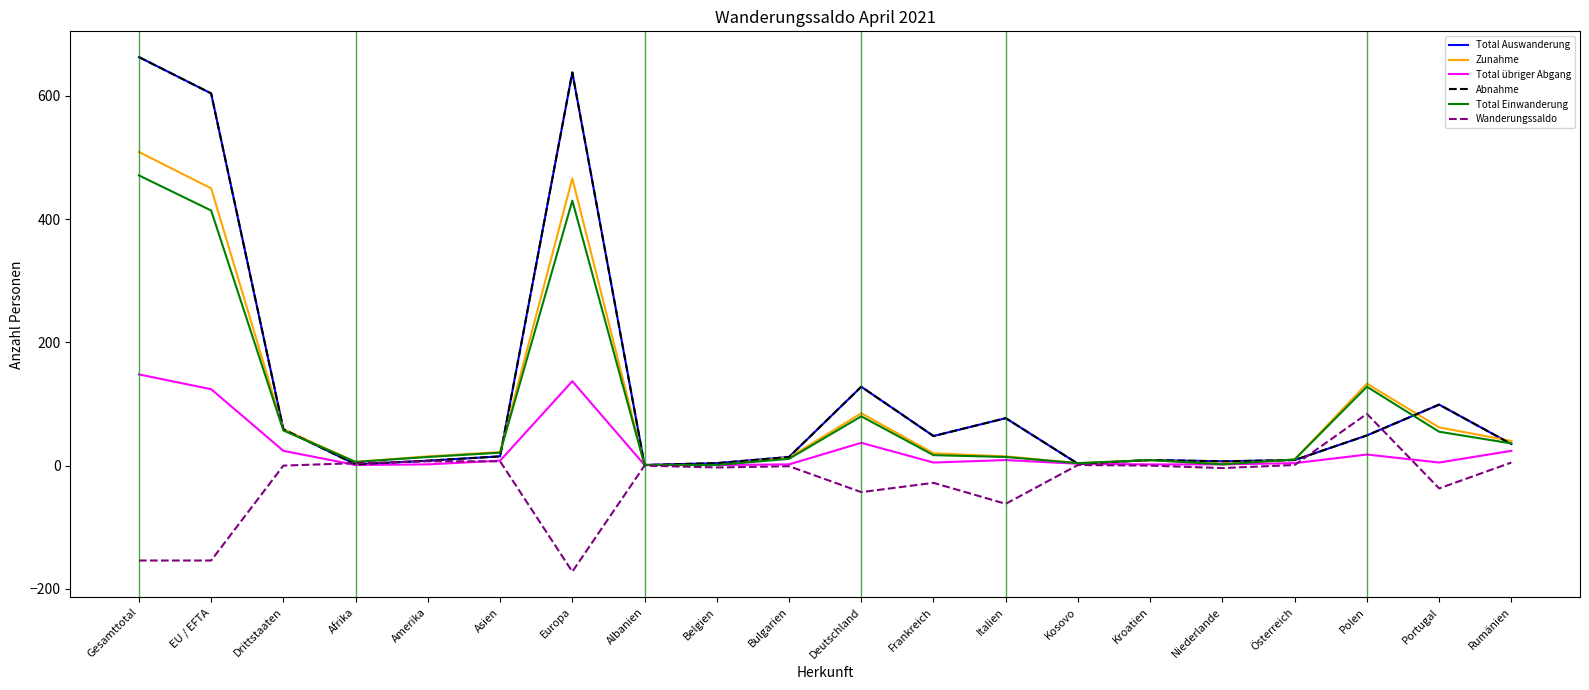

Does the chart have visible grid lines?

No